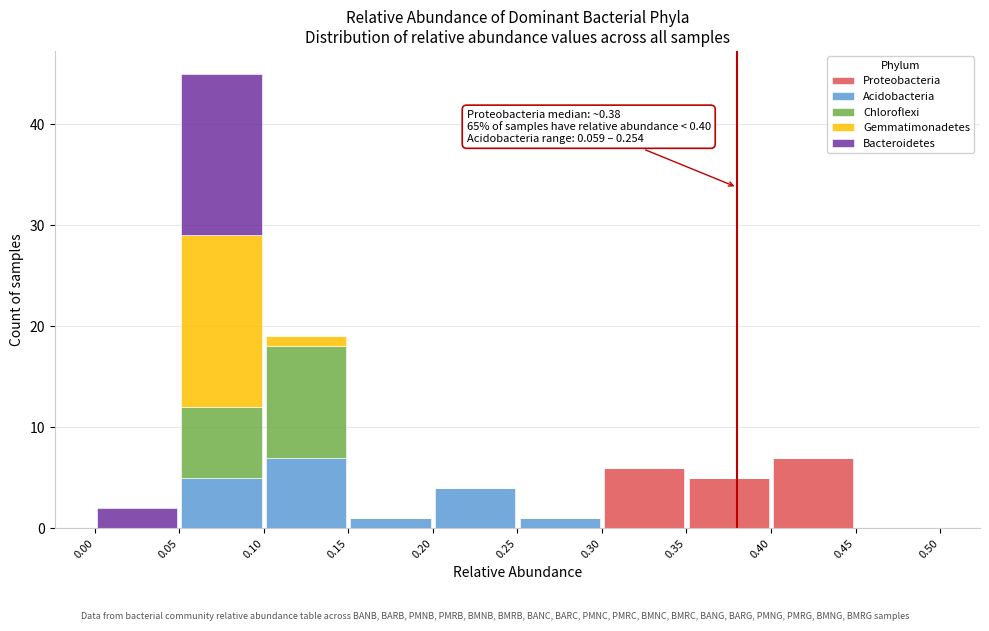

Which range on the x-axis has the tallest stacked bar (by total height)?

0.05 to 0.10